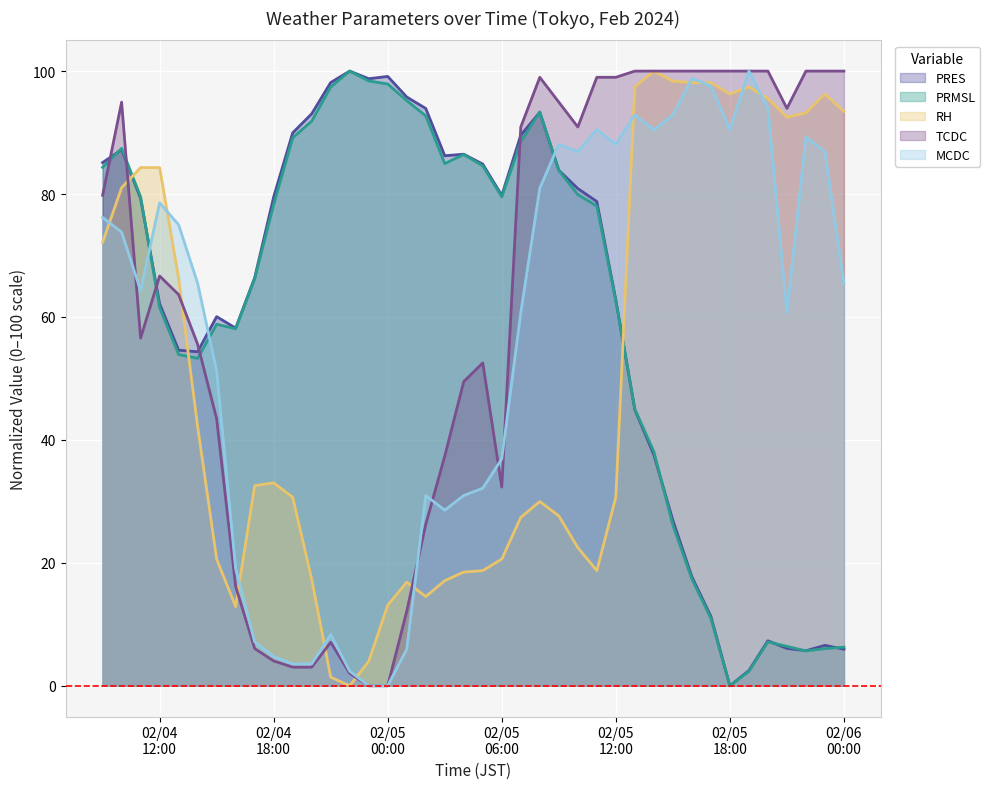

How many times do PRMSL and RH cross each other?

3